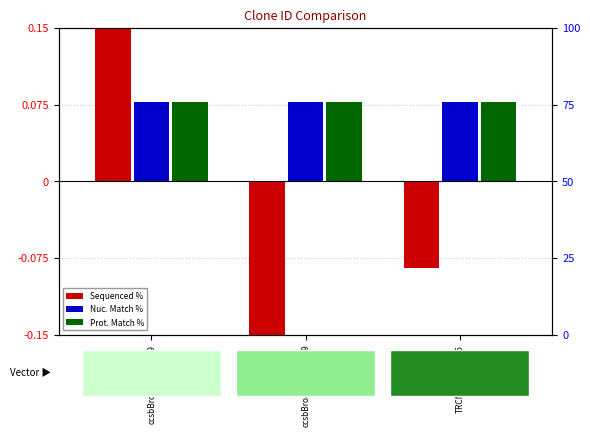

Which category has the highest value in the Prot. Match % series?

ccsbBroadEn_14299